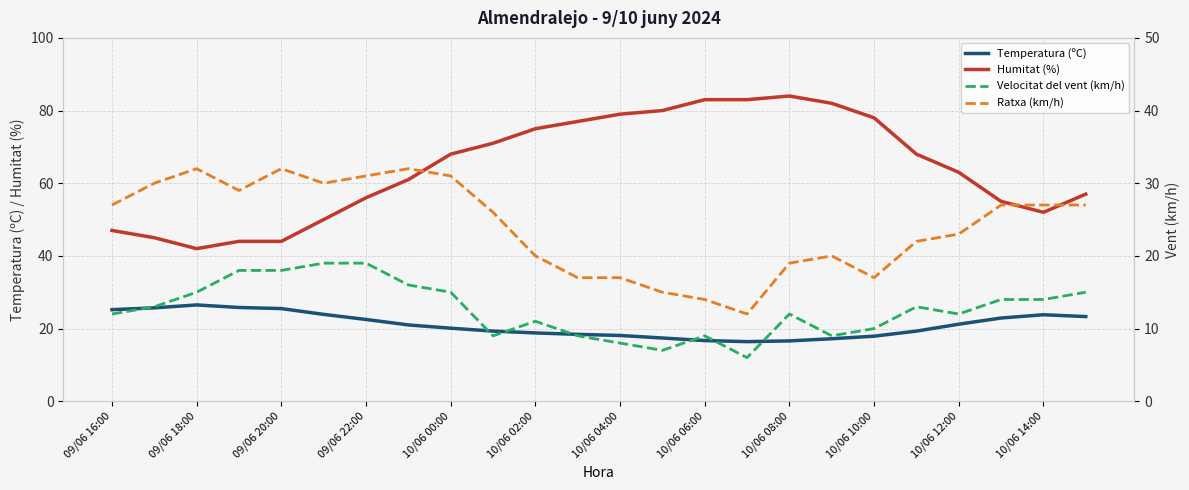

How many interior local valleys does the Velocitat del vent (km/h) series have?

5